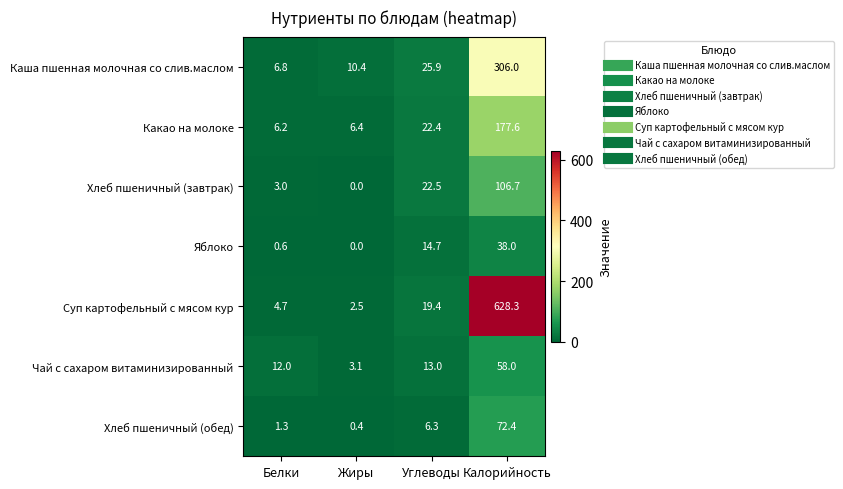

Reading left to right, extract all data points from this chart.

Каша пшенная молочная со слив.маслом: 6.8	10.4	25.9	306.0
Какао на молоке: 6.2	6.4	22.4	177.6
Хлеб пшеничный (завтрак): 3.0	0.0	22.5	106.7
Яблоко: 0.6	0.0	14.7	38.0
Суп картофельный с мясом кур: 4.7	2.5	19.4	628.3
Чай с сахаром витаминизированный: 12.0	3.1	13.0	58.0
Хлеб пшеничный (обед): 1.3	0.4	6.3	72.4